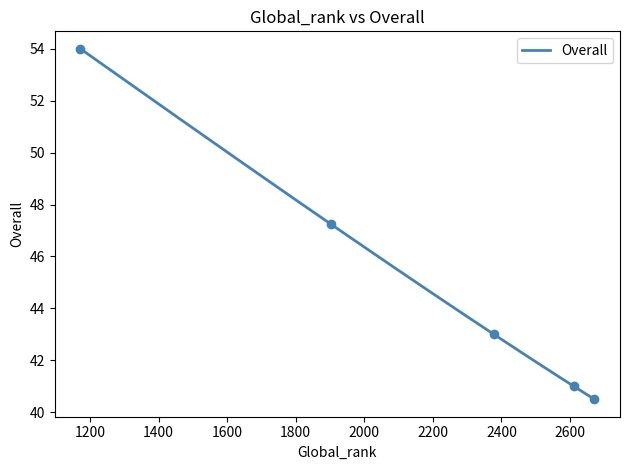

Approximately how many times larger is the value at 2611 compared to 1172?

0.8